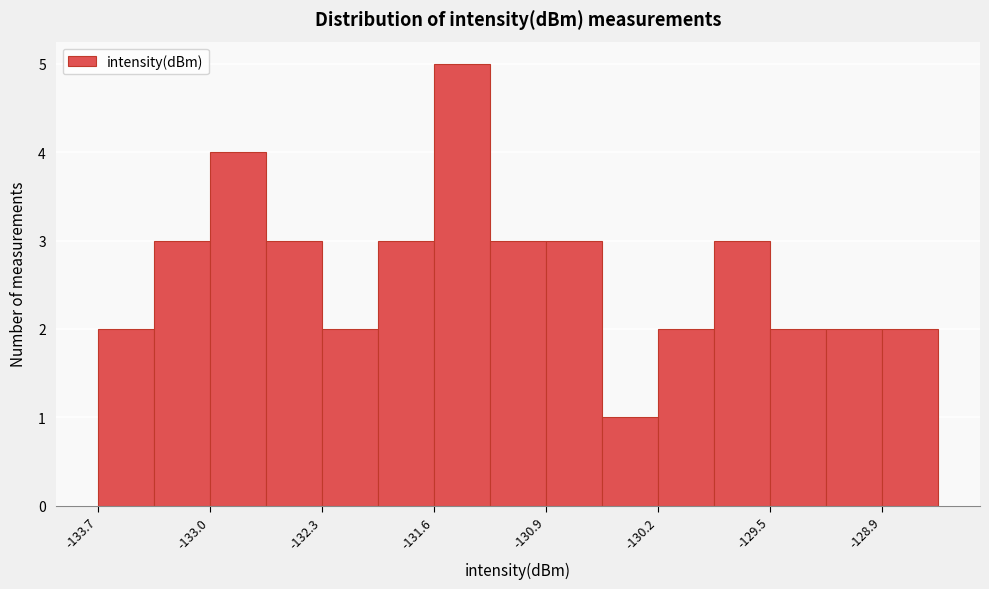

Around what value on the x-axis is the tallest bar? Give the approximate position of its centre, as read against the axis.

-131.4